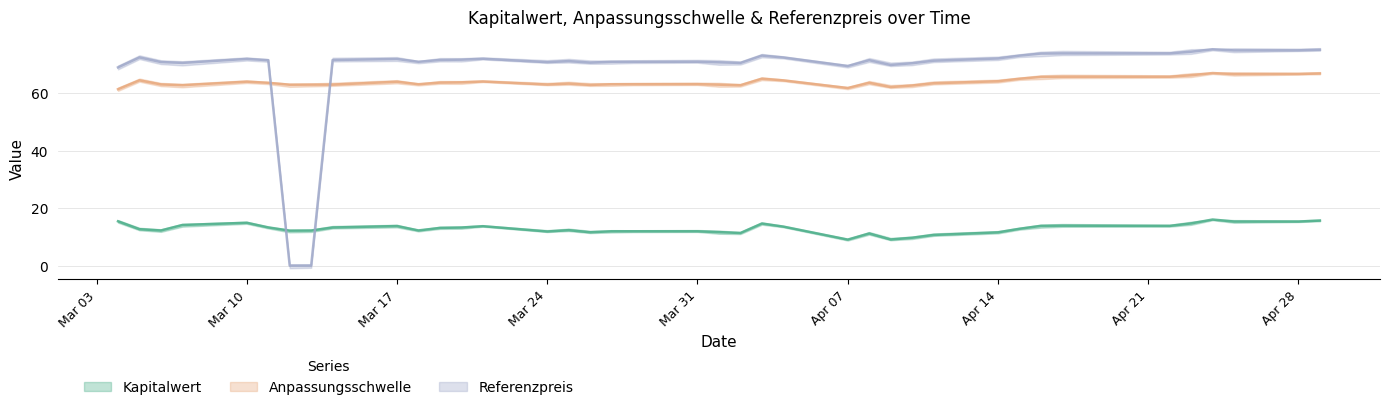

What is the average value of the Anpassungsschwelle series?

63.9